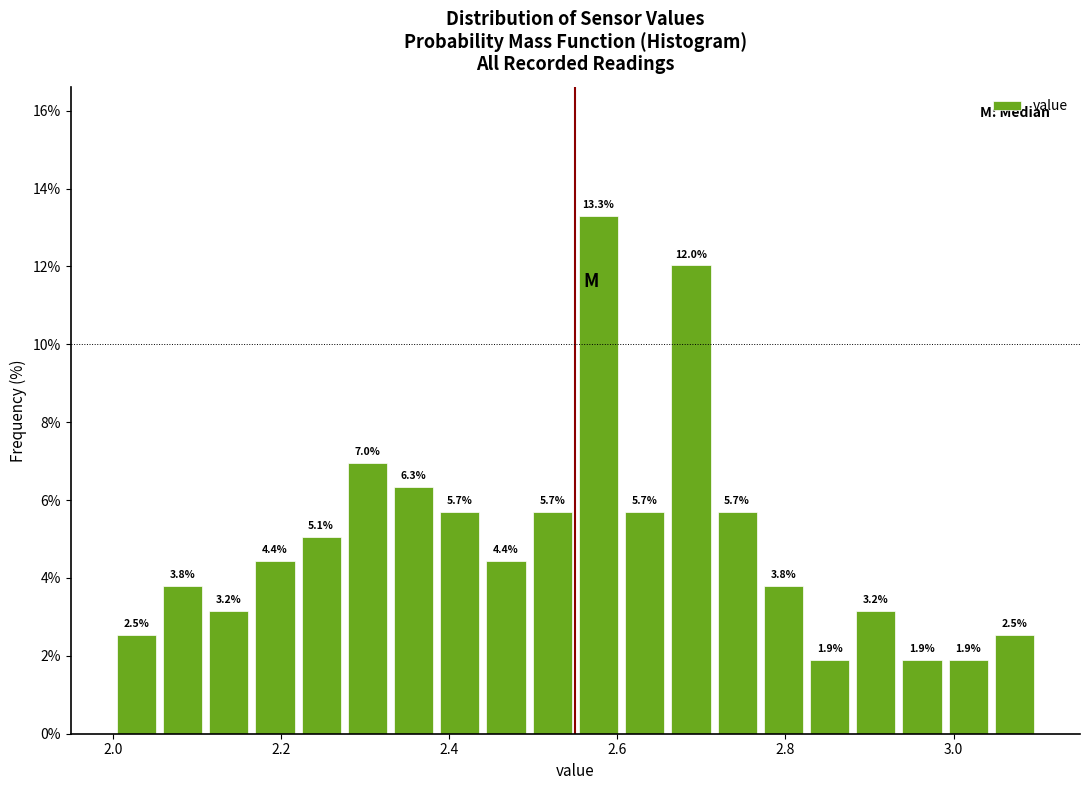

Read against the x-axis, roughly where is the centre of the tallest bar?

2.58